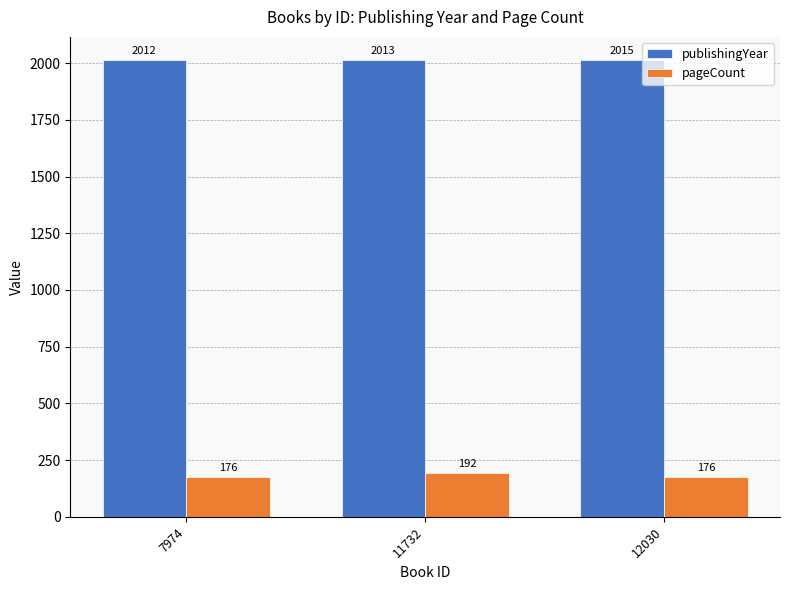

What is the sum of all pageCount values?

544